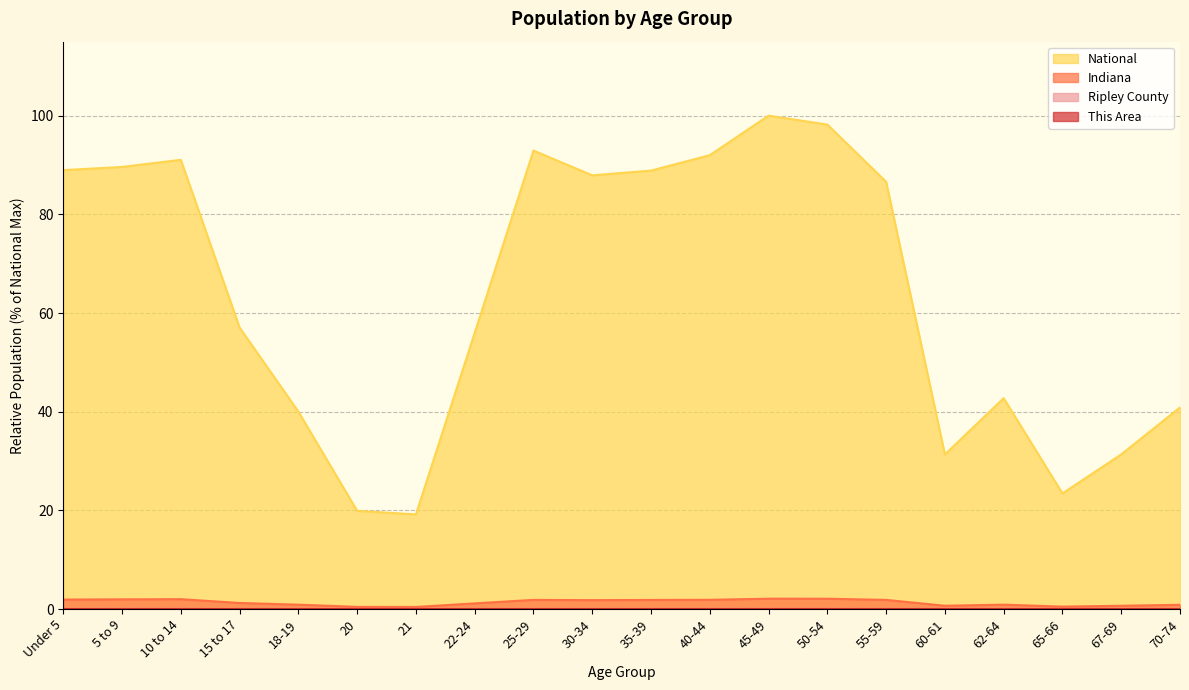

Which series has the widest spread of values?

National